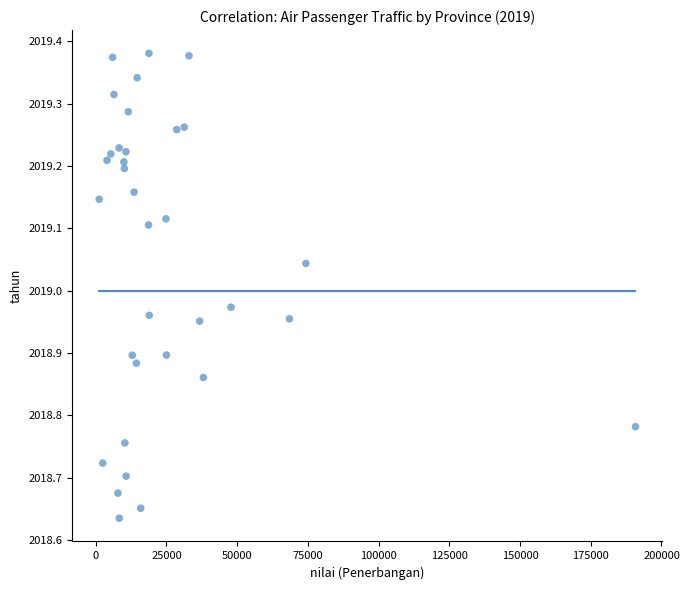

What is the range of X values (max minus min)?

189572.0